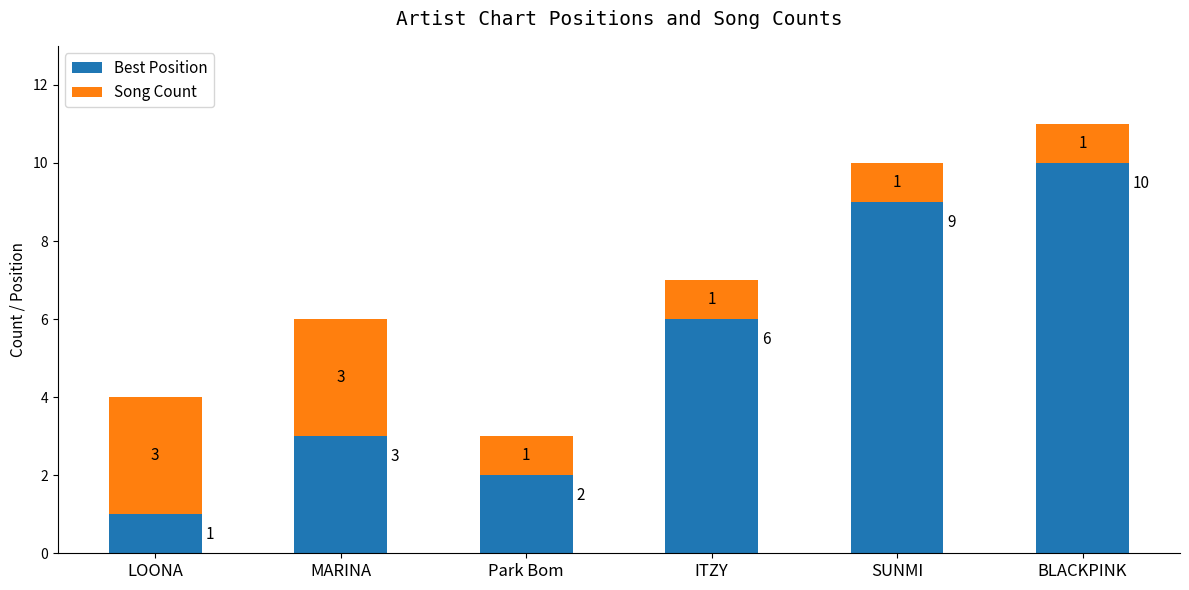

List the labels in order of Best Position value, largest first.

BLACKPINK, SUNMI, ITZY, MARINA, Park Bom, LOONA